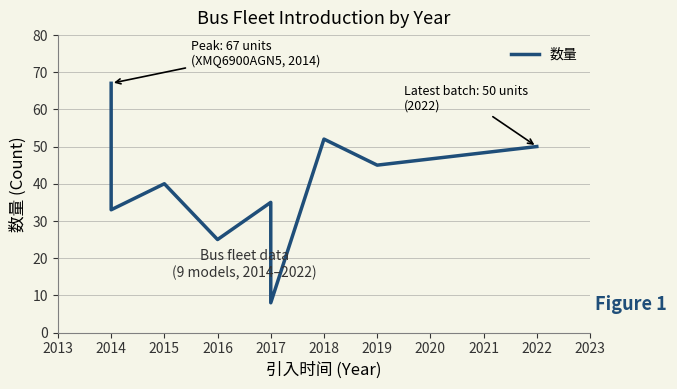

Which category has the lowest value across all series?

2017